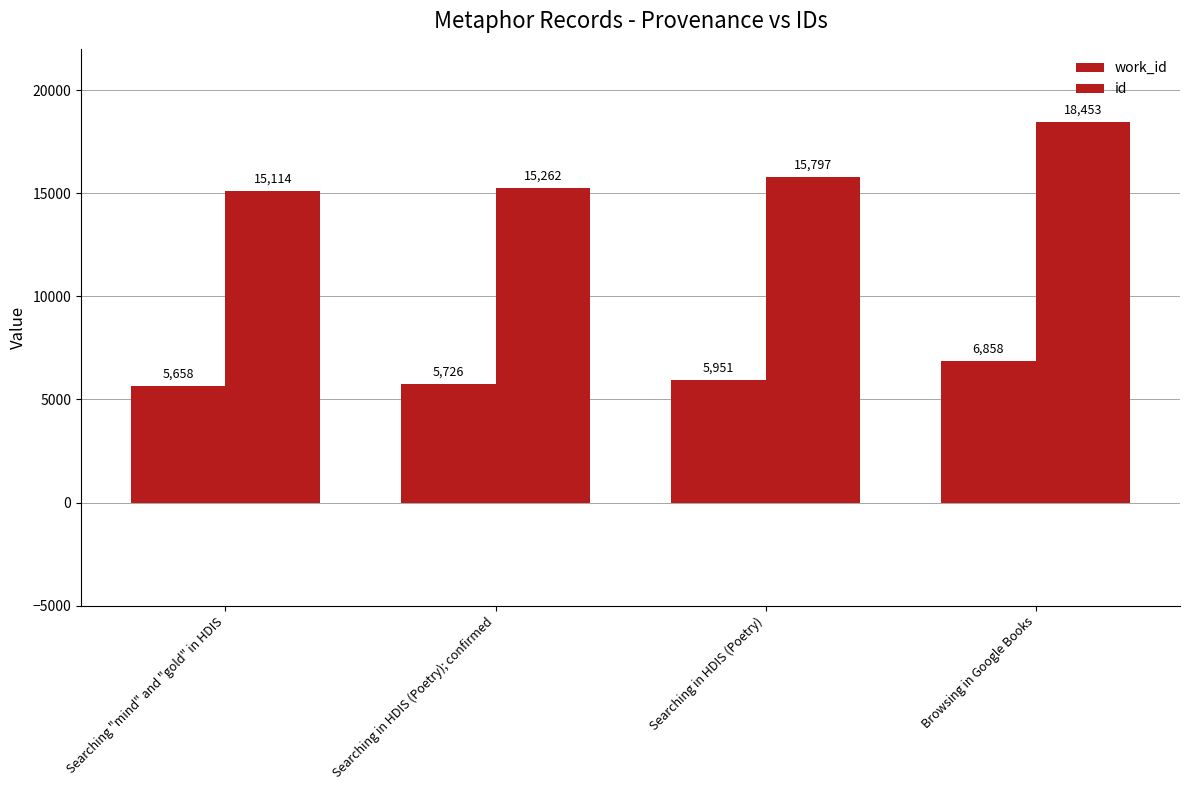

How many bars are there in total?

8